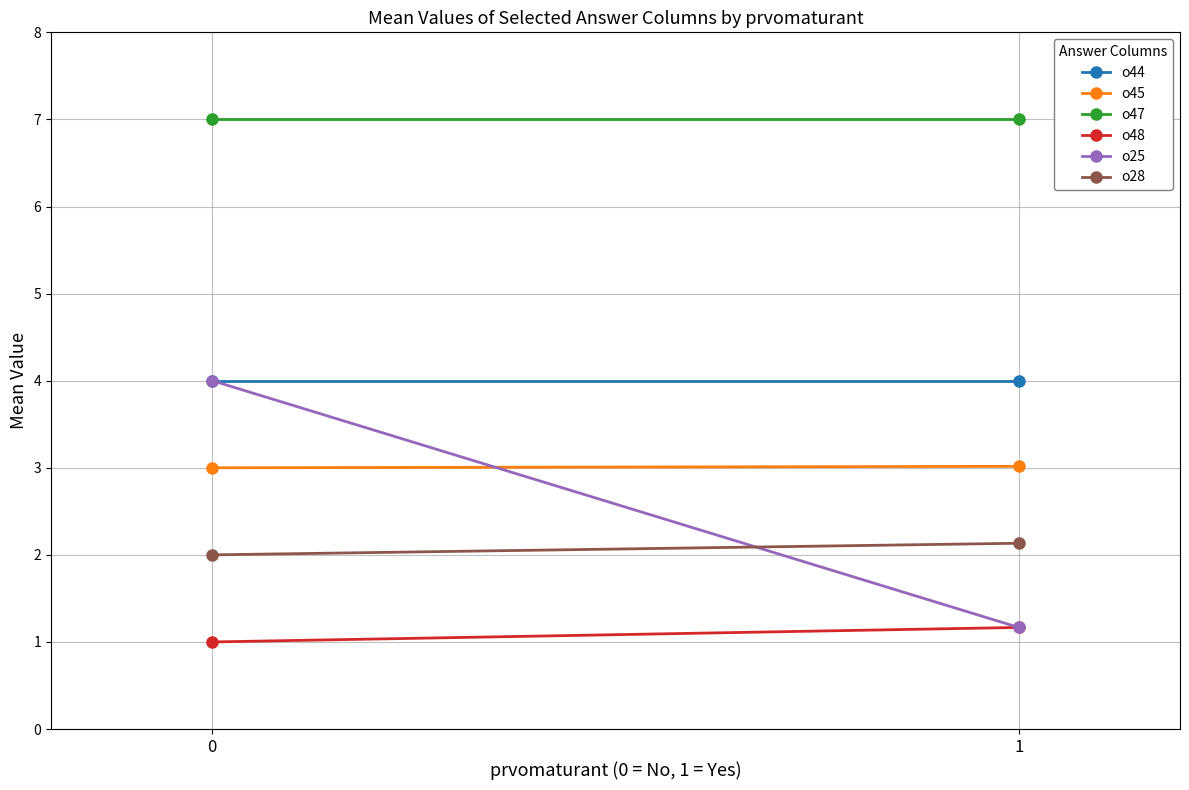

Which series changed the most between 0 and 1?

o25